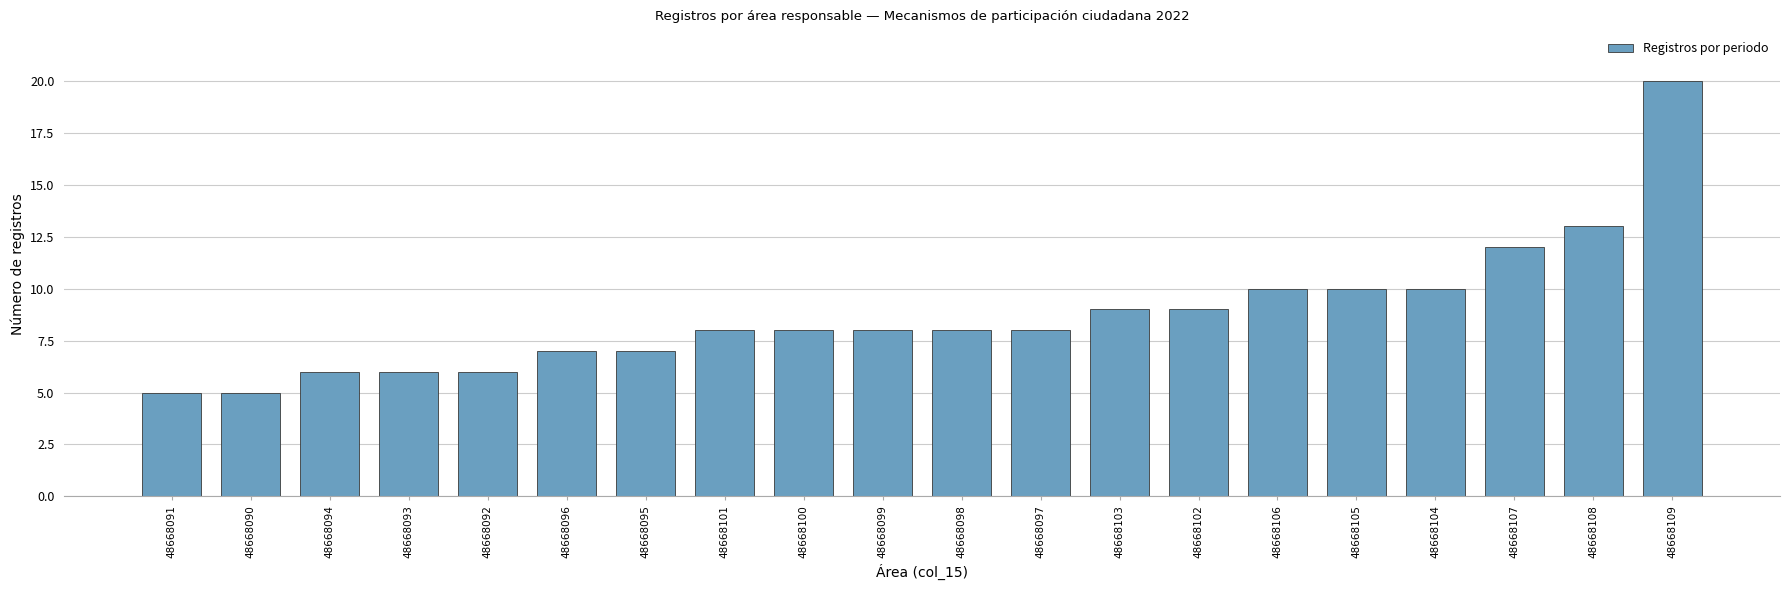

Where is the data nearest to the value 12?

48668107